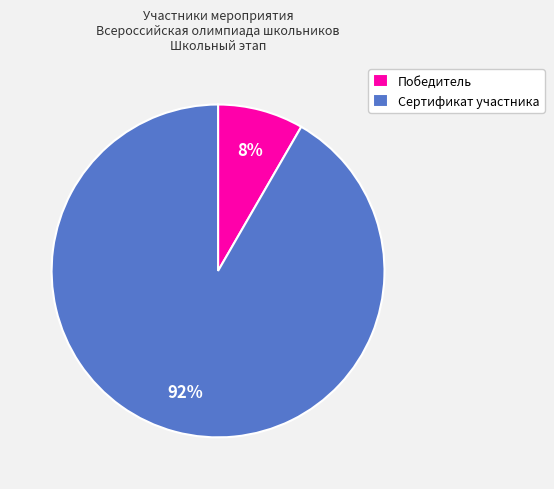

How many slices are in this pie chart?

2